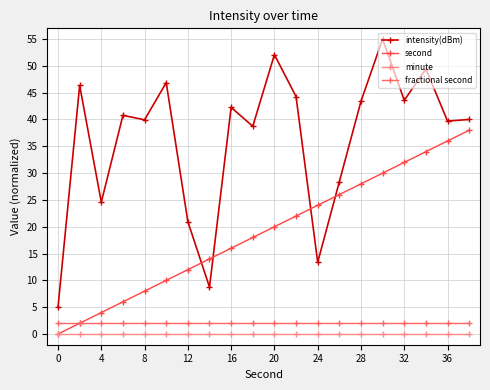

Which series has the largest total across all categories?

intensity(dBm)